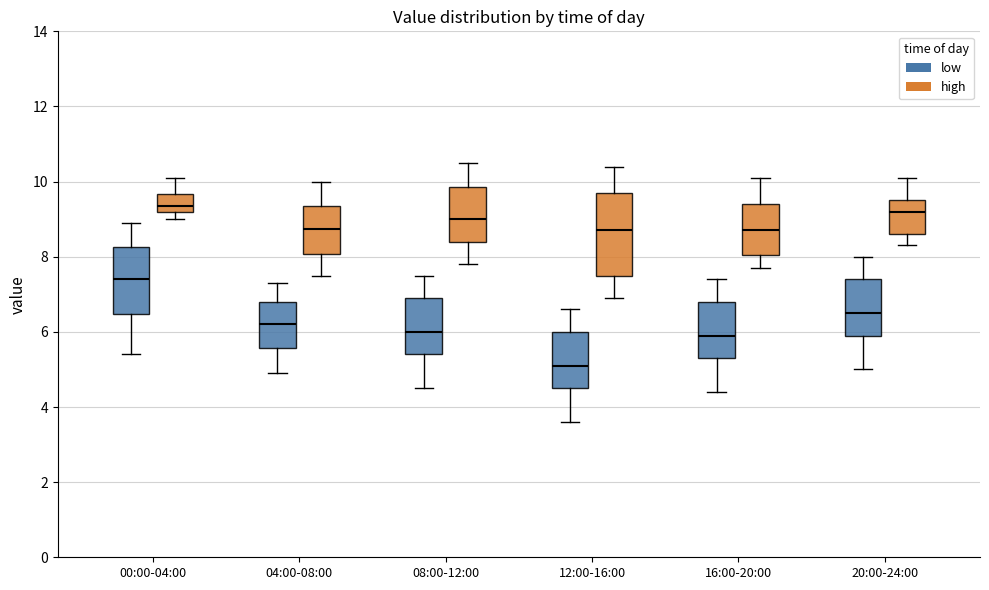

Reading left to right, transcribe this box plot: for each box, give where its median line is, the range the box spans, and where its two whiskers end, as read against the y-axis. The values are not printed on the chart, so give them approximately, as read against the axis.

00:00-04:00 (low): median 7.4, box 6.4 to 8.2, whiskers 5.4 to 9.0
00:00-04:00 (high): median 9.4, box 9.2 to 9.6, whiskers 9.0 to 10.2
04:00-08:00 (low): median 6.2, box 5.6 to 6.8, whiskers 5.0 to 7.4
04:00-08:00 (high): median 8.8, box 8.0 to 9.4, whiskers 7.6 to 10.0
08:00-12:00 (low): median 6.0, box 5.4 to 7.0, whiskers 4.6 to 7.6
08:00-12:00 (high): median 9.0, box 8.4 to 9.8, whiskers 7.8 to 10.6
12:00-16:00 (low): median 5.2, box 4.6 to 6.0, whiskers 3.6 to 6.6
12:00-16:00 (high): median 8.8, box 7.6 to 9.8, whiskers 7.0 to 10.4
16:00-20:00 (low): median 6.0, box 5.4 to 6.8, whiskers 4.4 to 7.4
16:00-20:00 (high): median 8.8, box 8.0 to 9.4, whiskers 7.8 to 10.2
20:00-24:00 (low): median 6.6, box 6.0 to 7.4, whiskers 5.0 to 8.0
20:00-24:00 (high): median 9.2, box 8.6 to 9.6, whiskers 8.4 to 10.2